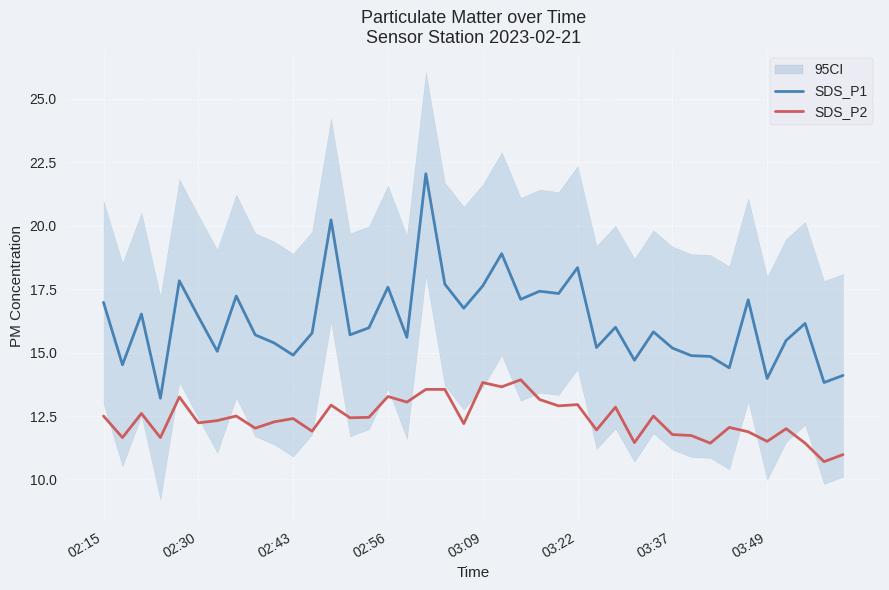

List the series in order of their overall mean, highest first.

SDS_P1, SDS_P2